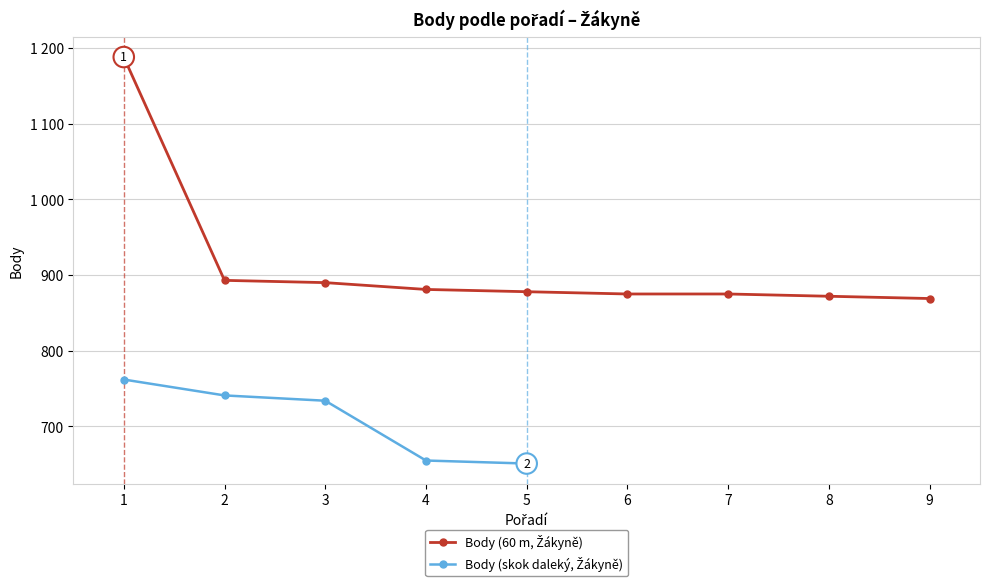

Rank the categories by value from lowest to highest.

9, 8, 6, 7, 5, 4, 3, 2, 1